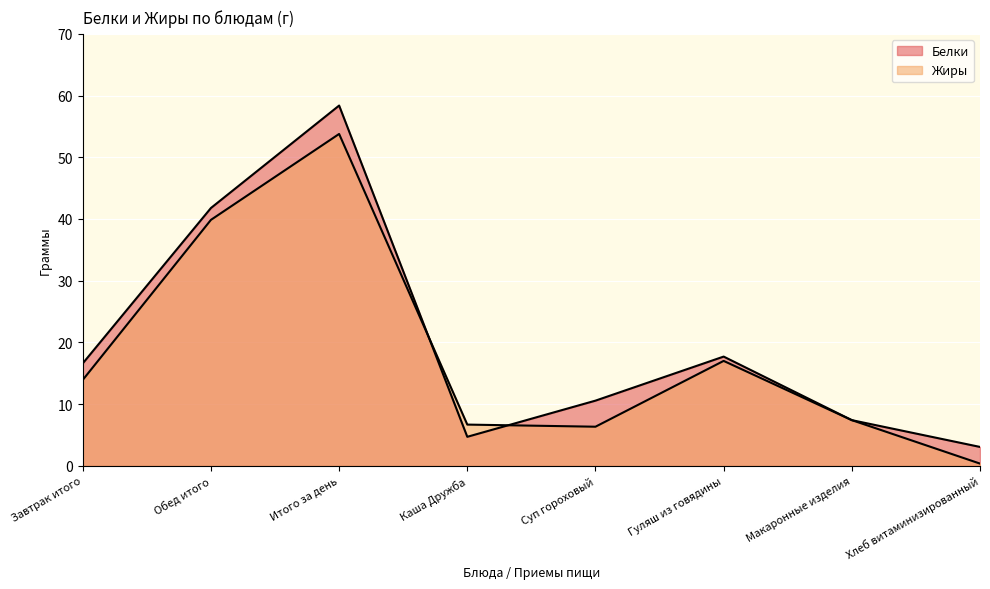

True or false: Белки and Жиры cross at least once.

True